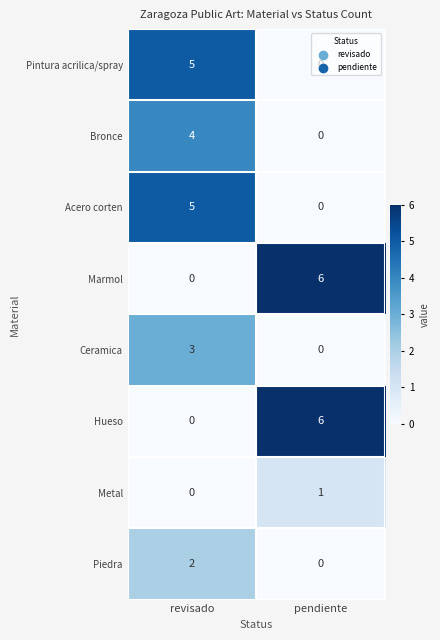

At how many categories does at least one series exceed 0?

2